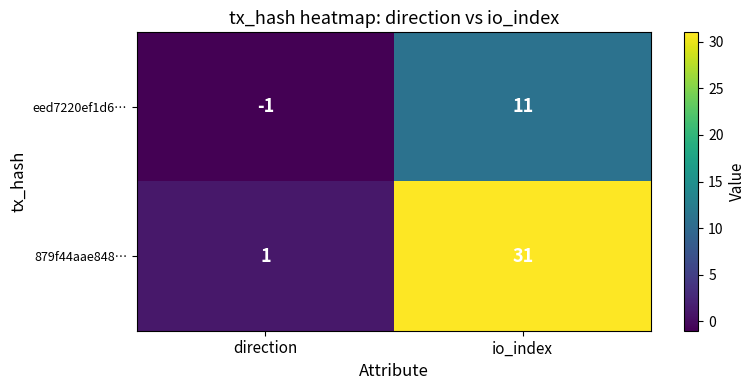

Read the eed7220ef1d6… value at io_index, to the nearest 5.

10